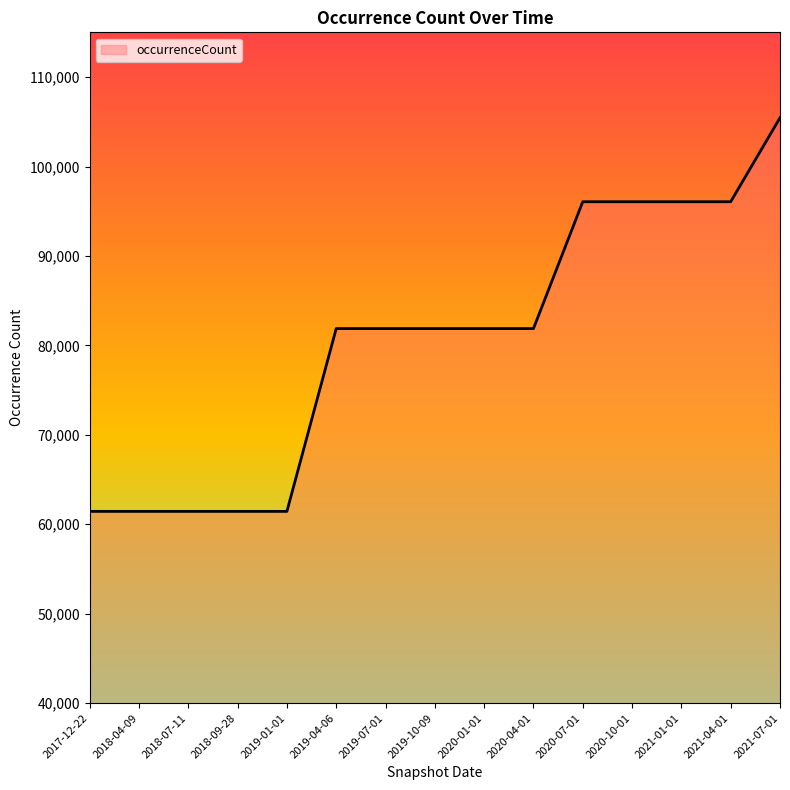

What is the change in value from 2019-01-01 to 2020-10-01?

+34619